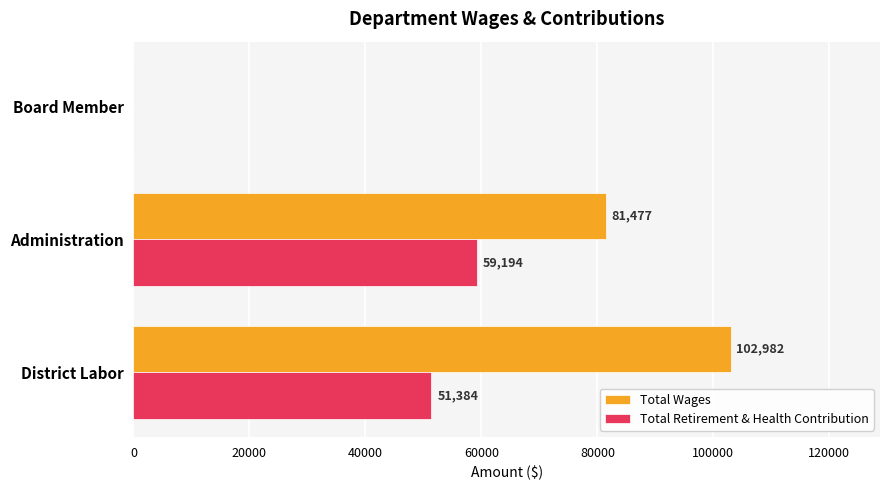

Count the Total Retirement & Health Contribution values in the range 0 to 59194.

3